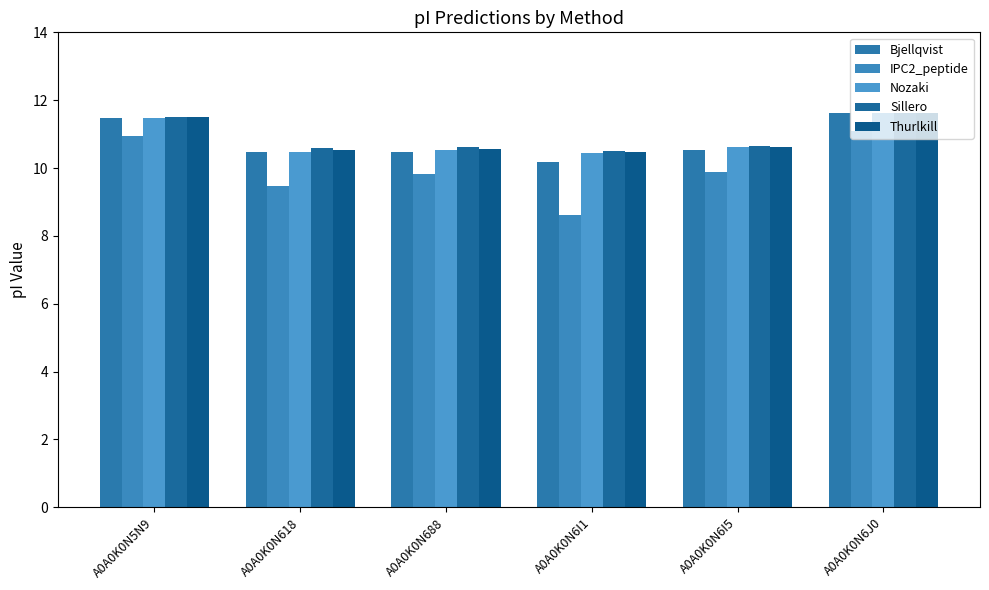

List the series in order of their peak value, lowest first.

IPC2_peptide, Bjellqvist, Nozaki, Sillero, Thurlkill